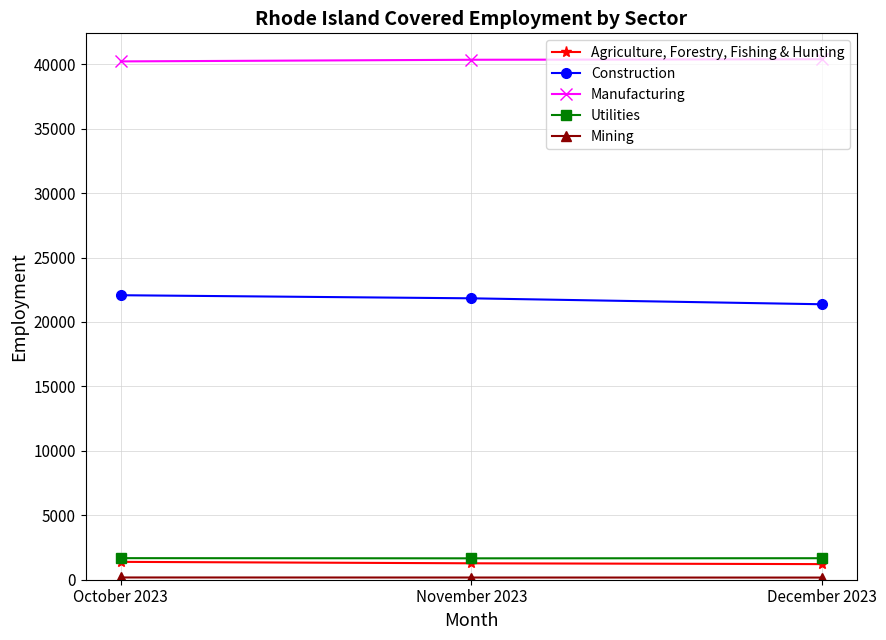

At how many categories does at least one series exceed 33699?

3